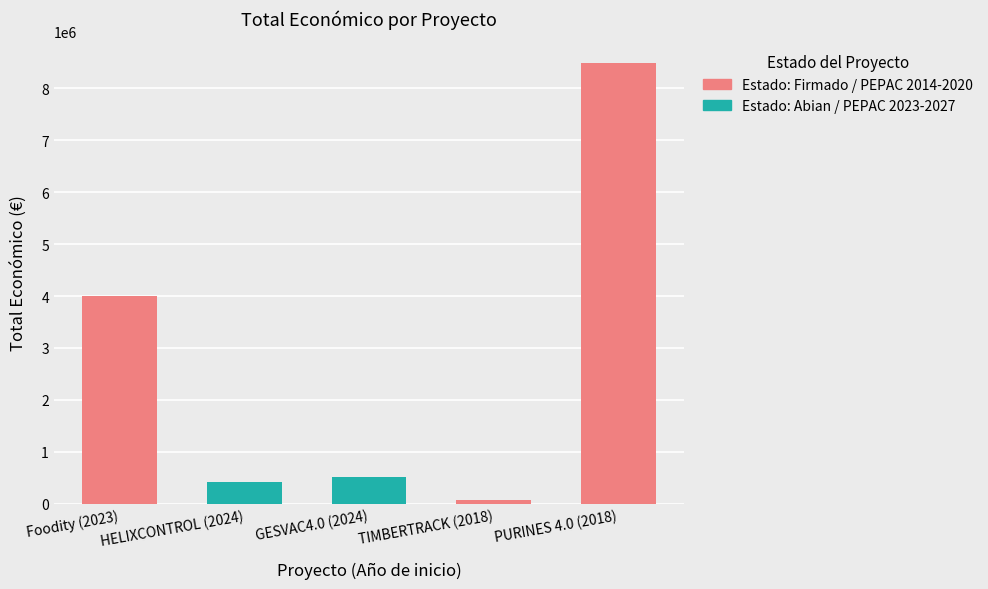

How many data points are less than 520062?

2